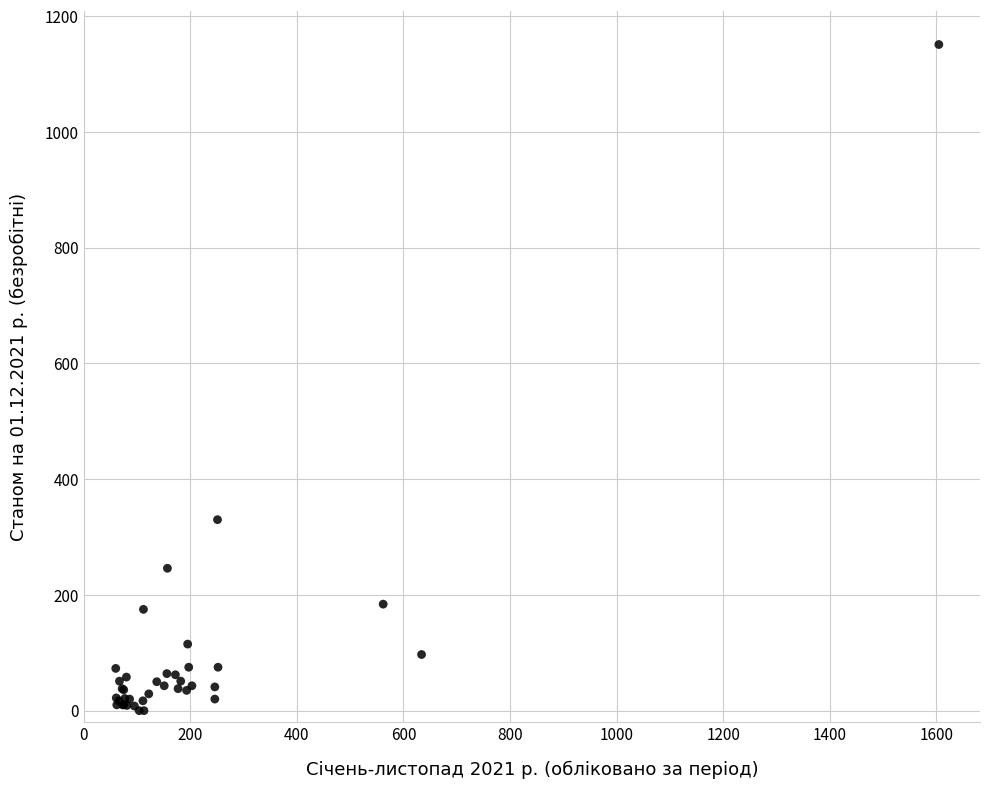

What Y value in the scatter plot is closest to 575?

330